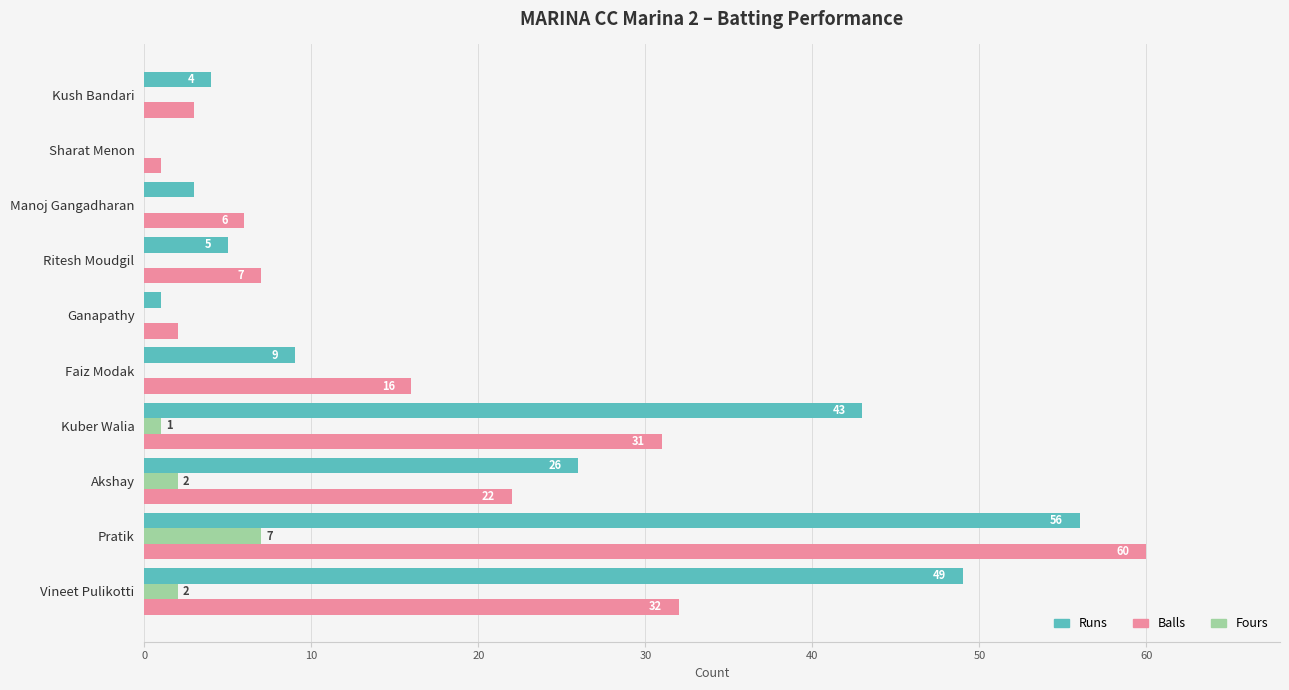

What is the sum of all Fours values?

12